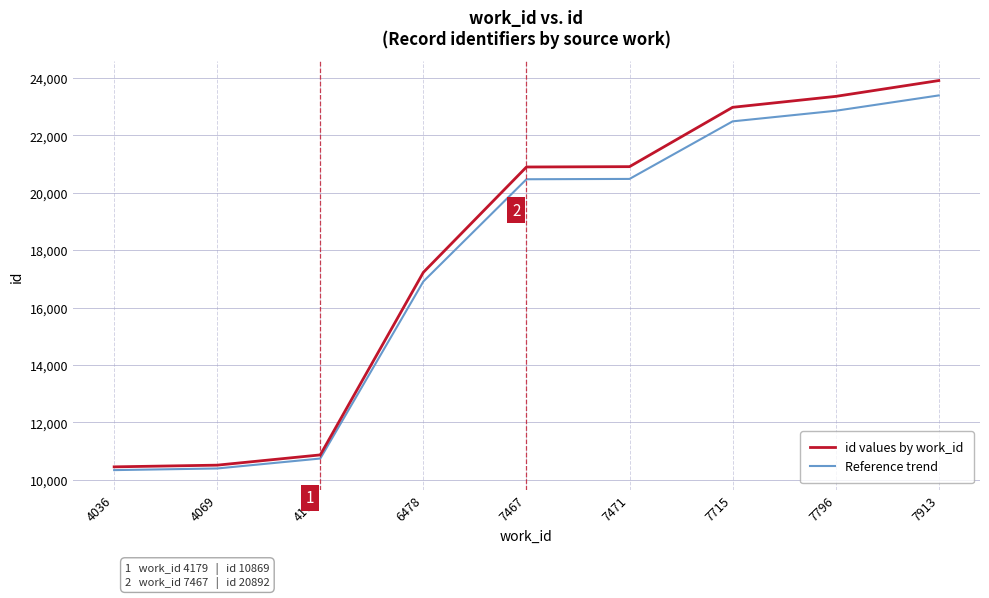

What is the total value across all series at 4069?

20908.6